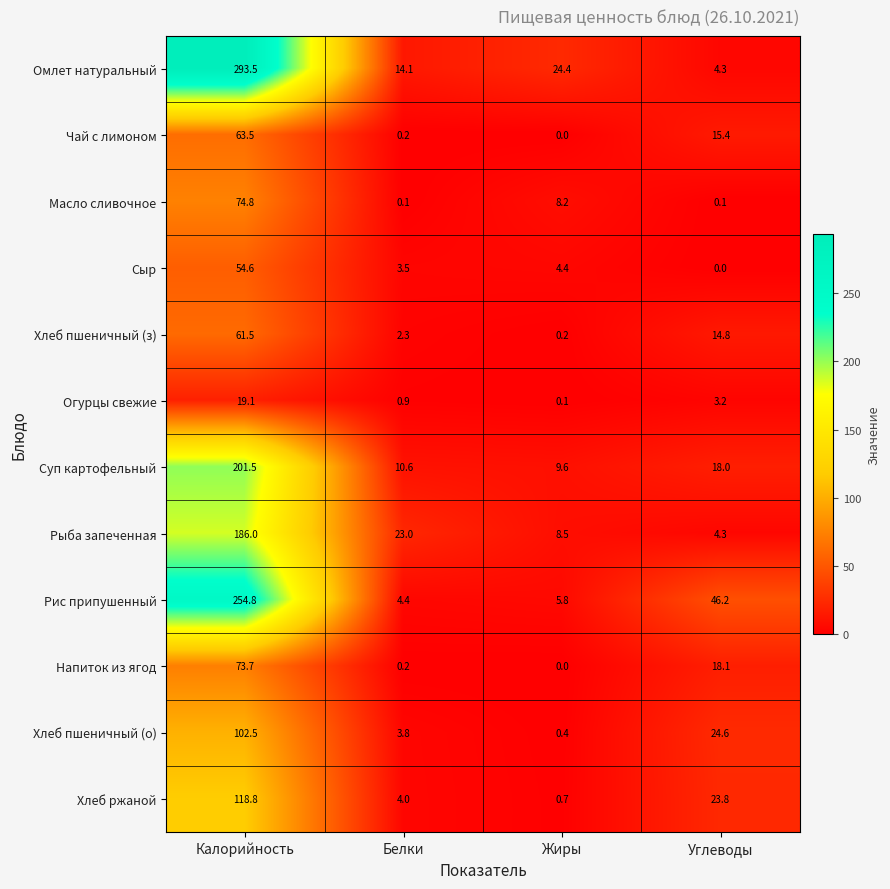

How many data points does each series have?

4